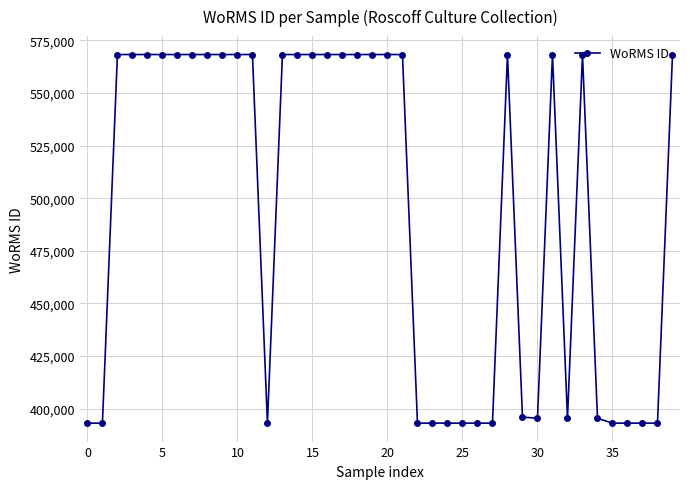

What is the sum of all values?

19762382